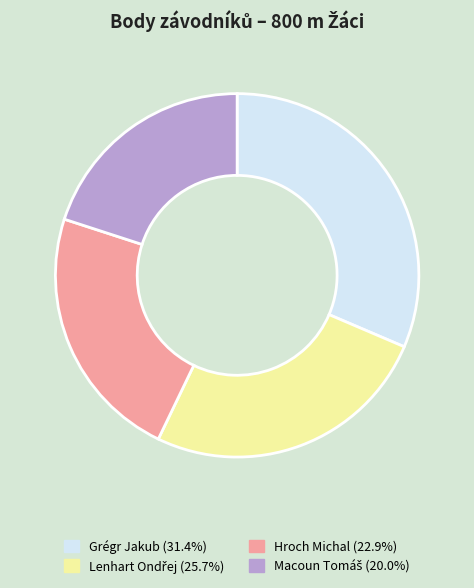

Do Grégr Jakub and Hroch Michal together represent more than half of the pie?

Yes